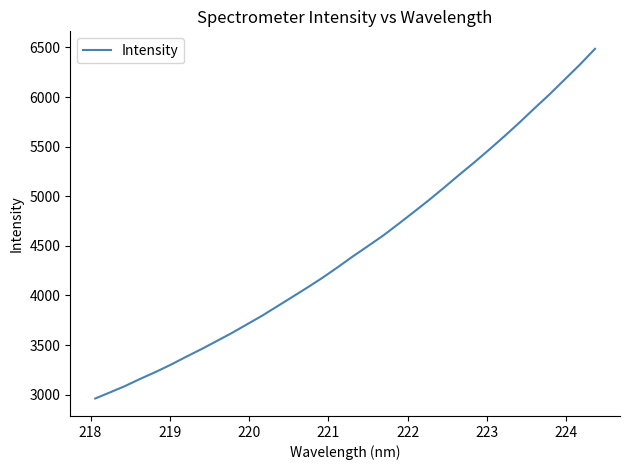

What is the difference between the maximum and minimum values?

3525.6